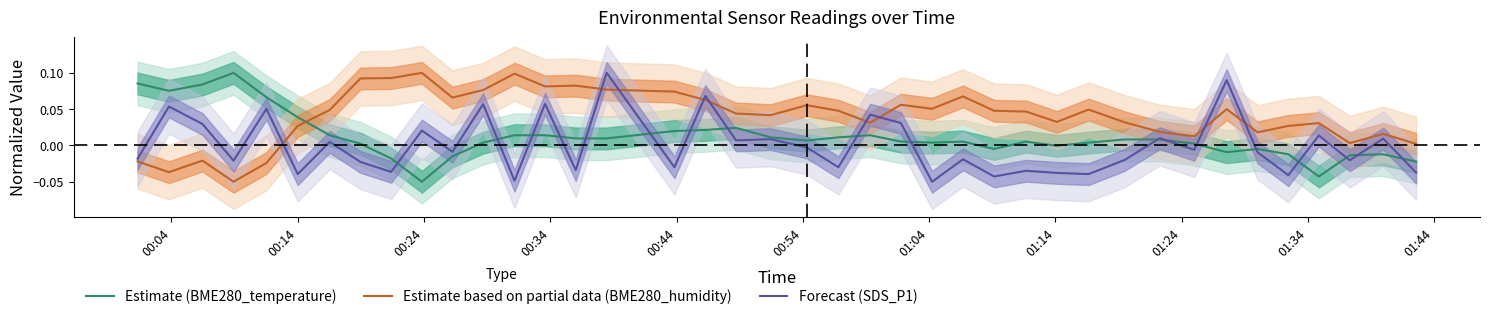

Which series has the largest total across all categories?

Estimate based on partial data (BME280_humidity)